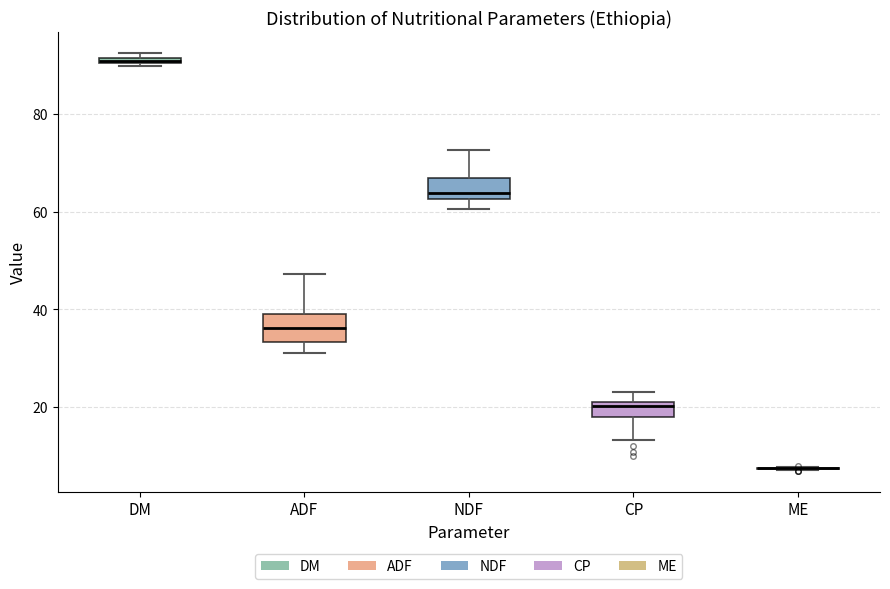

Where is the upper edge of the box for ADF on the y-axis? The values are not printed on the chart, so give them approximately, as read against the axis.

38